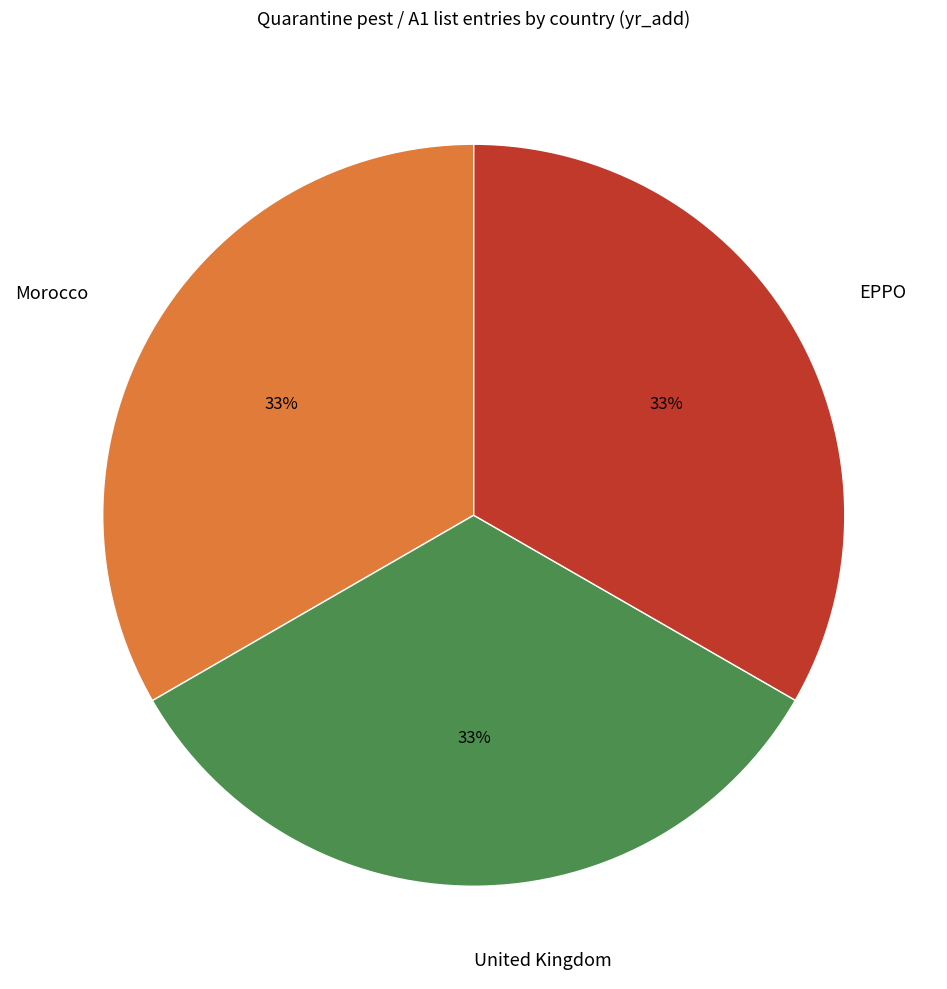

Is it true that EPPO is 24% of the pie?

False